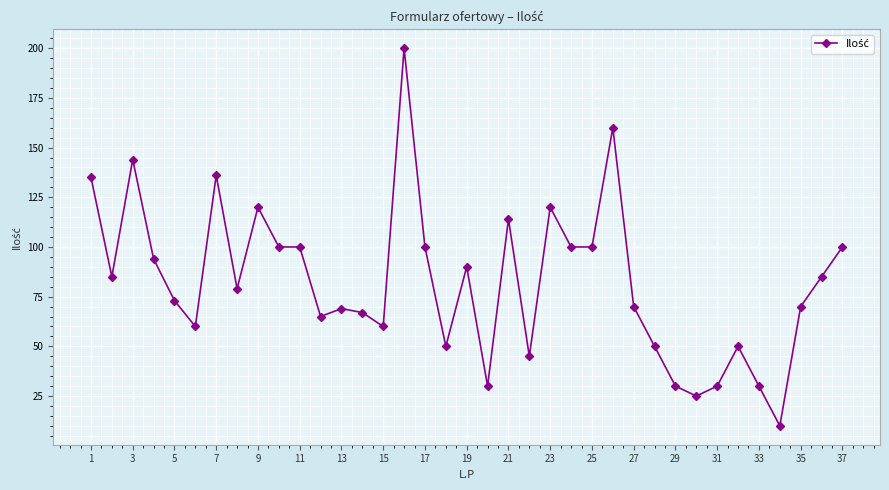

Is this an area chart (filled region under the line)?

No